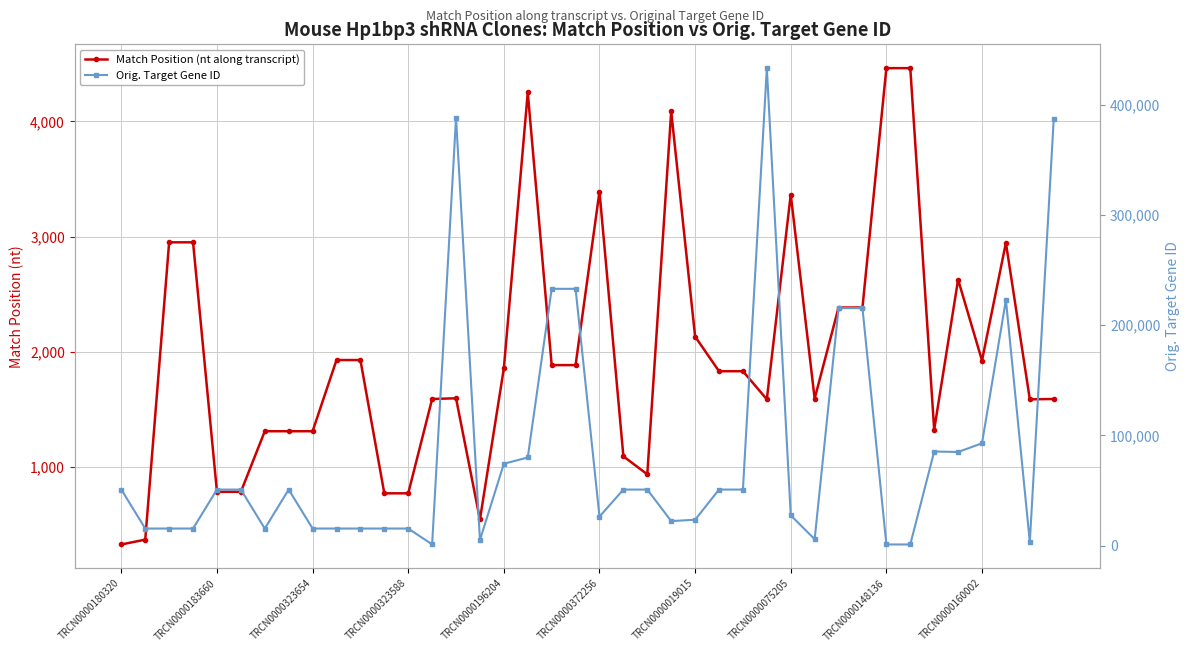

At which category does Match Position (nt along transcript) reach its first local valley?

15